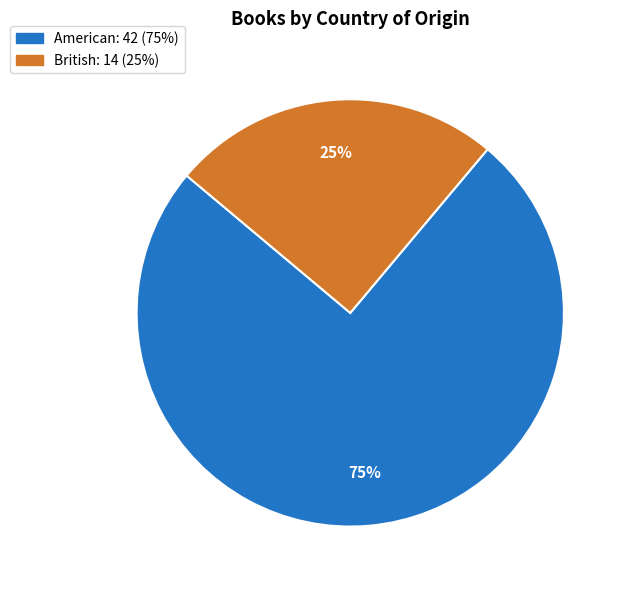

Which category has the biggest portion of the pie?

American